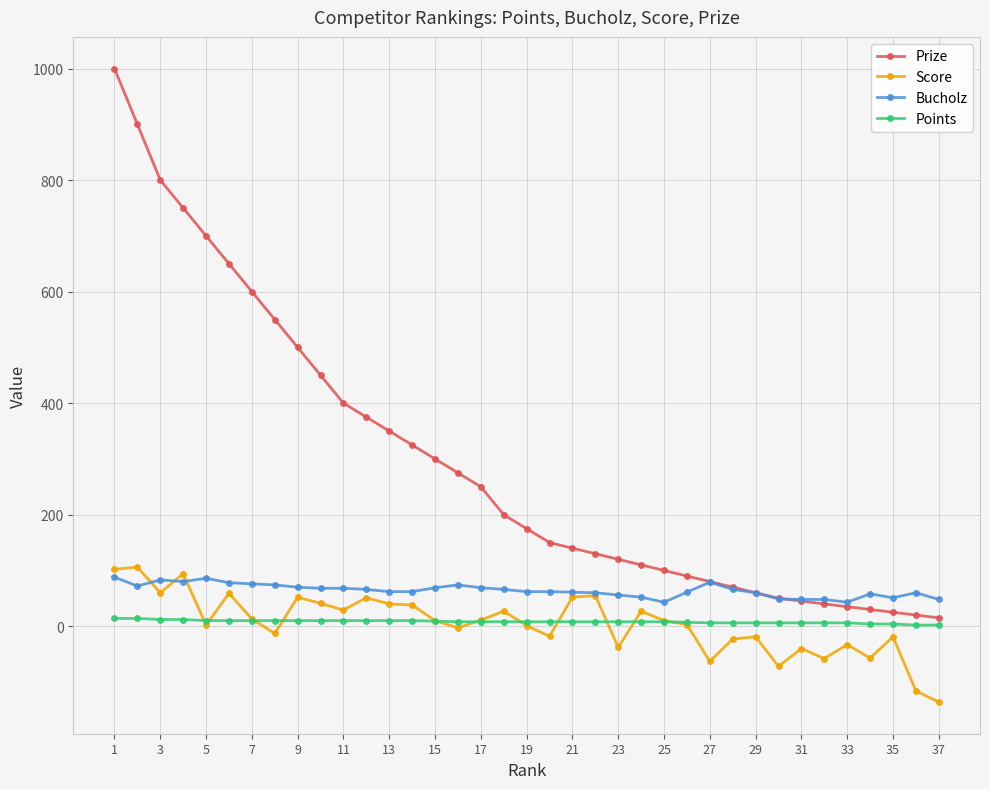

How many distinct data groups are displayed?

4